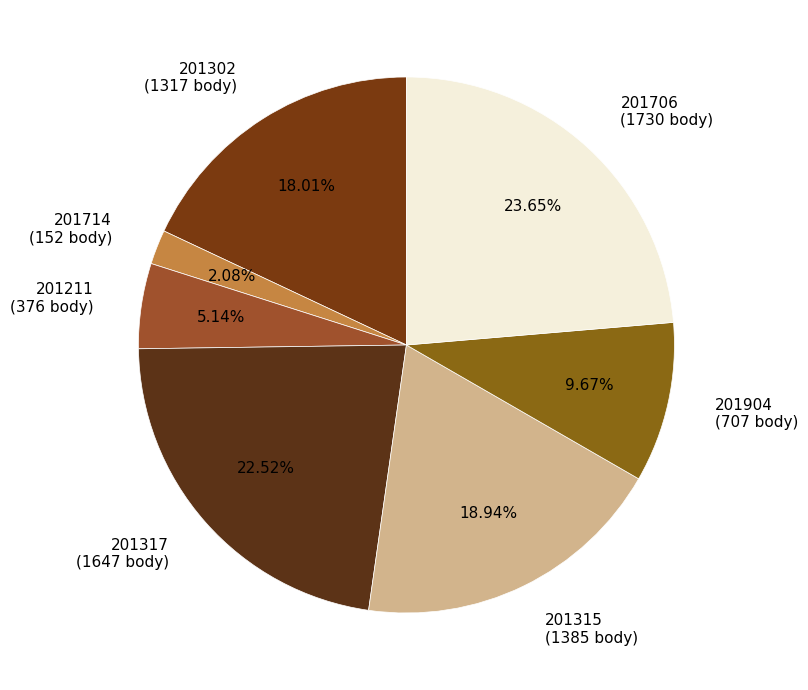

Approximately how many times larger is the value at 201904 (707 body) compared to 201315 (1385 body)?

0.5